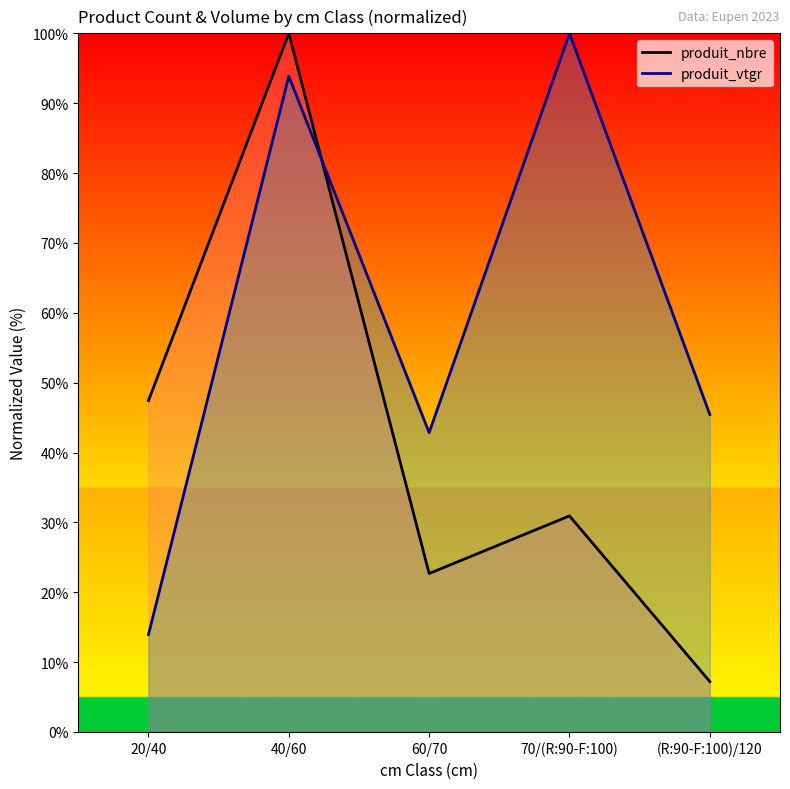

Rank the series by their maximum value, from lowest to highest.

produit_nbre, produit_vtgr